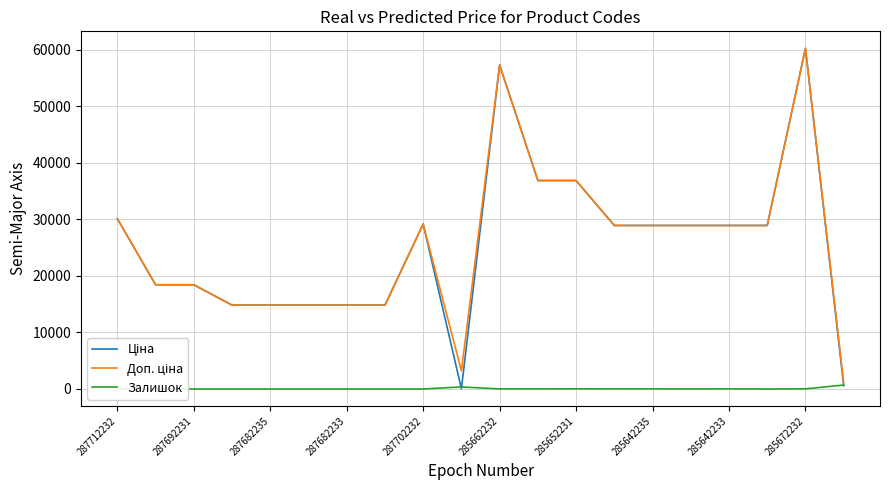

How many interior local peaks does the Доп. ціна series have?

3